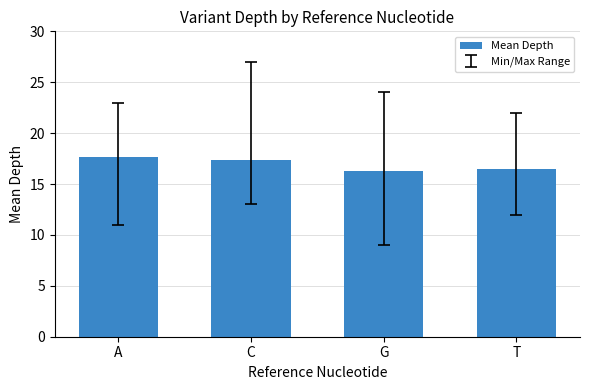

What is the value of the 2nd bar from the left?

17.4